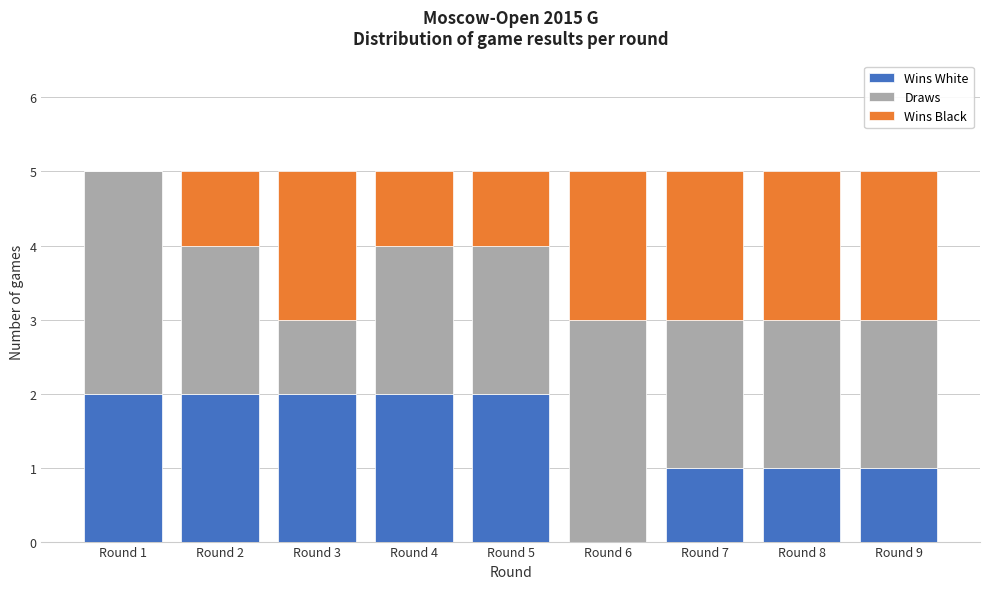

Reading right to left, transcribe the values for Wins White.

Round 9=1	Round 8=1	Round 7=1	Round 6=0	Round 5=2	Round 4=2	Round 3=2	Round 2=2	Round 1=2